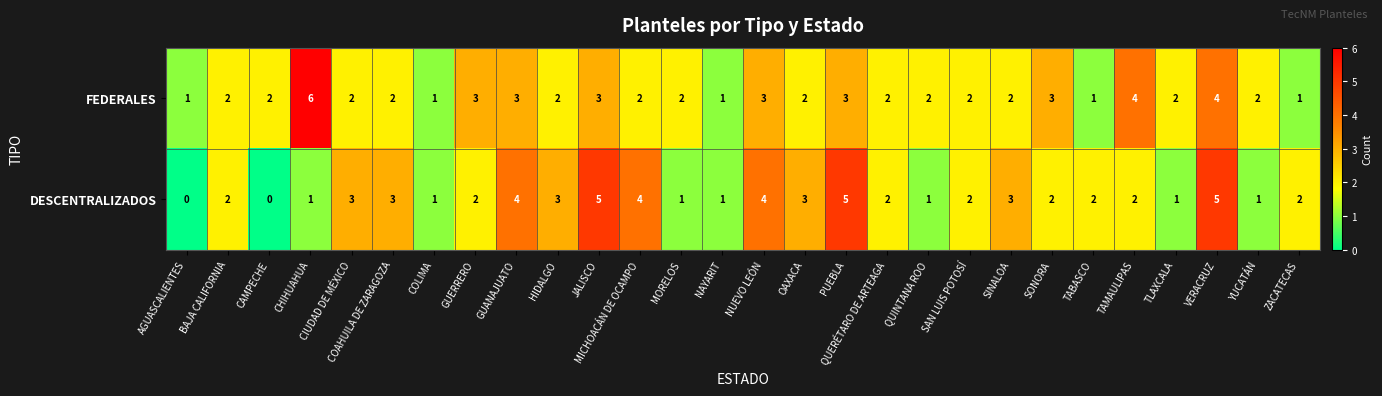

What is the sum of the FEDERALES values at PUEBLA and NUEVO LEÓN?

6